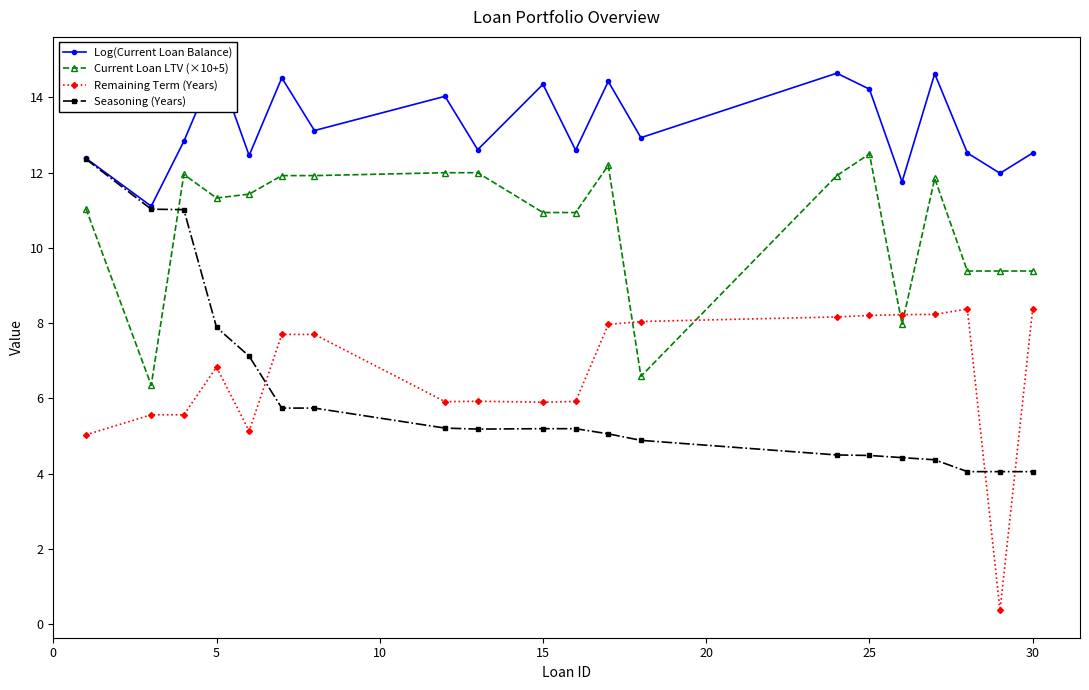

What is the maximum value shown in the chart?

14.9